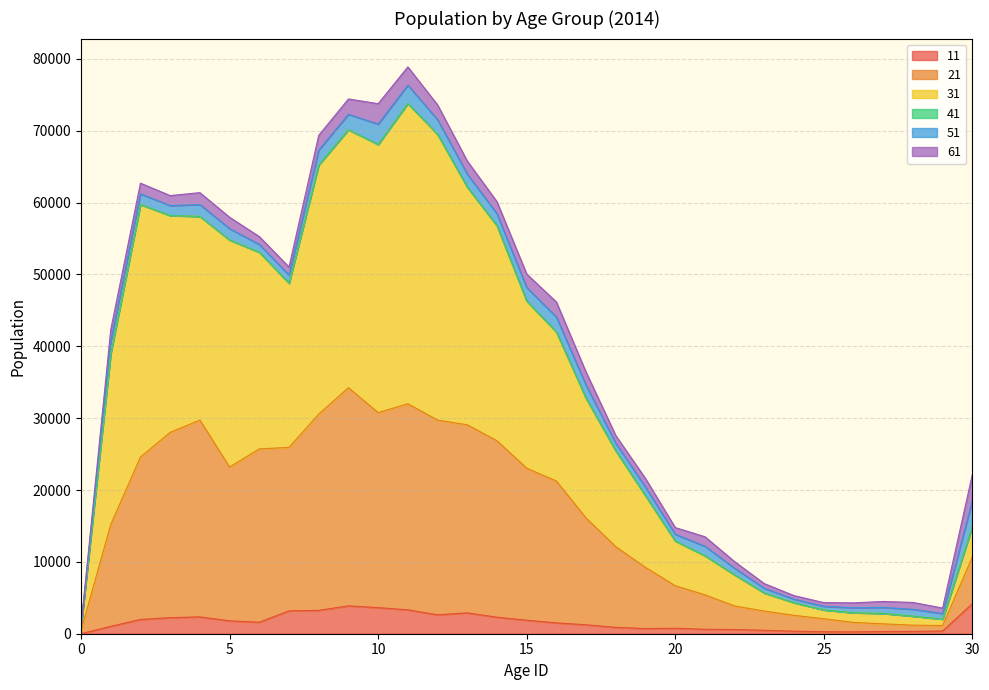

Is the value of 31 at 14 greater than the value of 21 at 16?

Yes